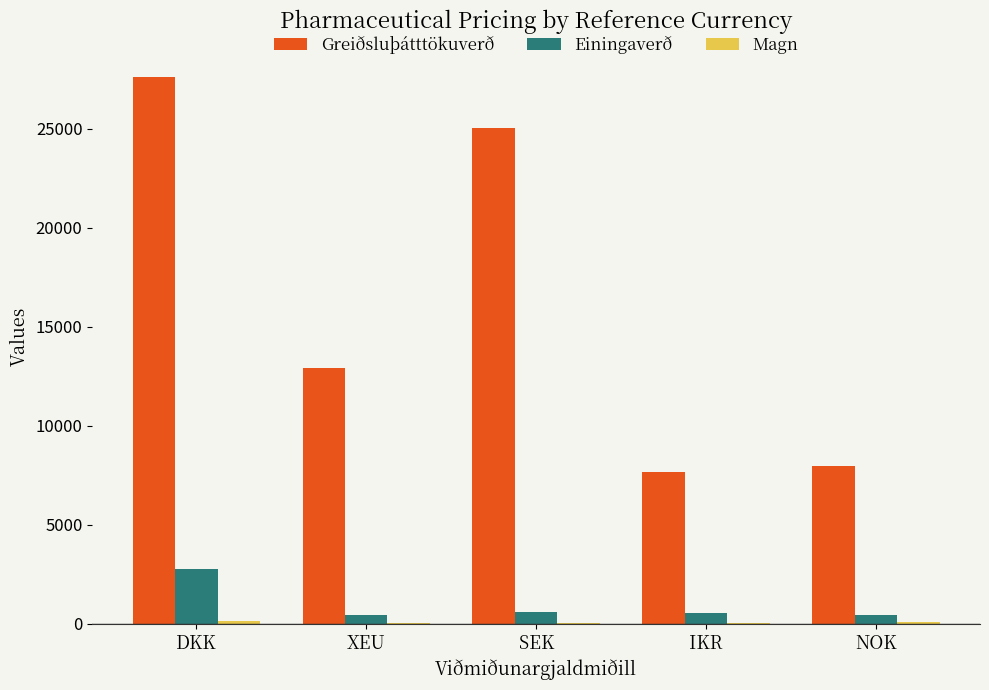

Which label corresponds to the largest value in the chart?

DKK